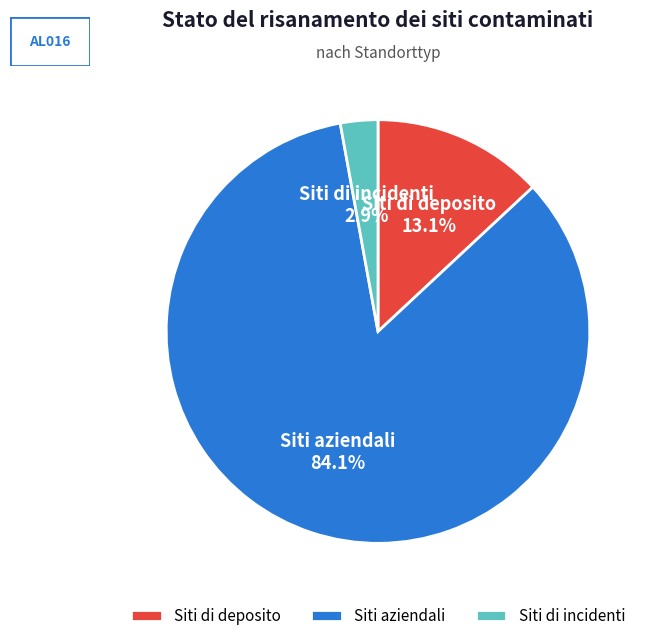

To the nearest percent, what is the difference between the Siti aziendali and Siti di incidenti slice percentages?

81%